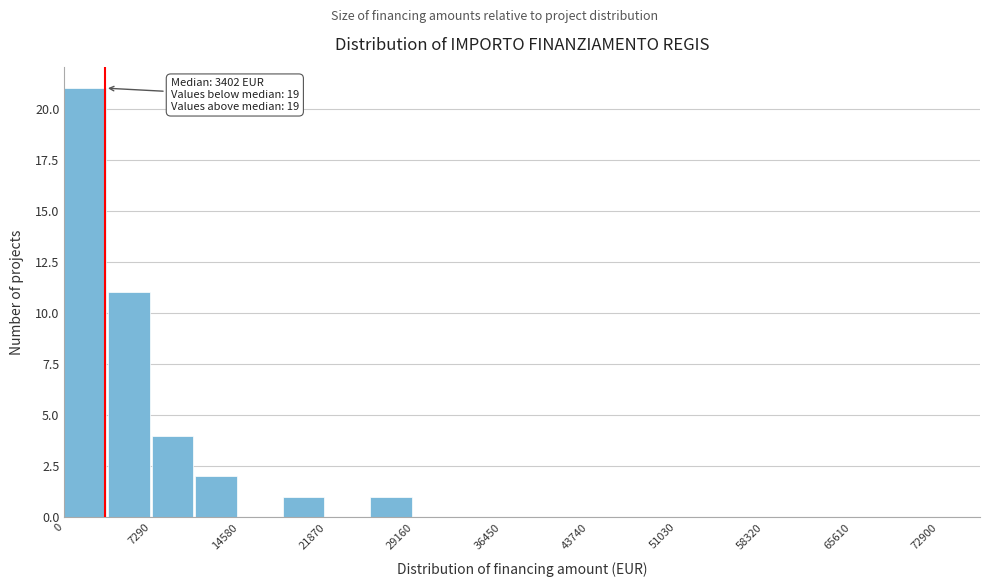

Read against the x-axis, roughly where is the centre of the tallest bar?

2000